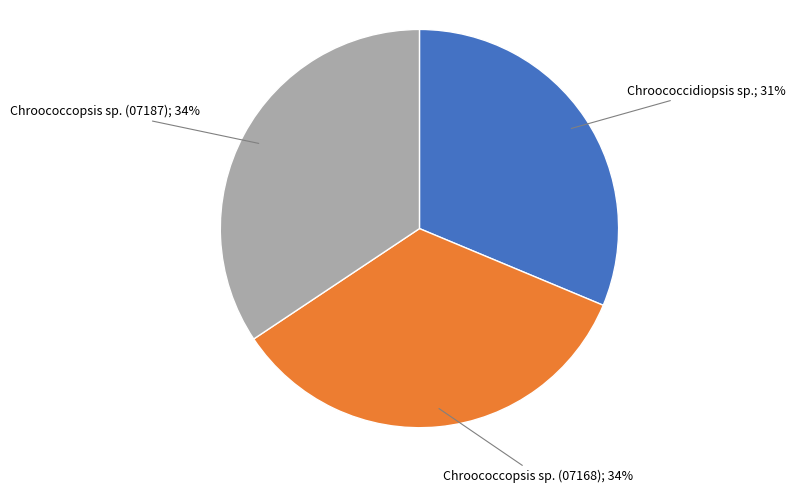

Does any single category account for the majority?

No